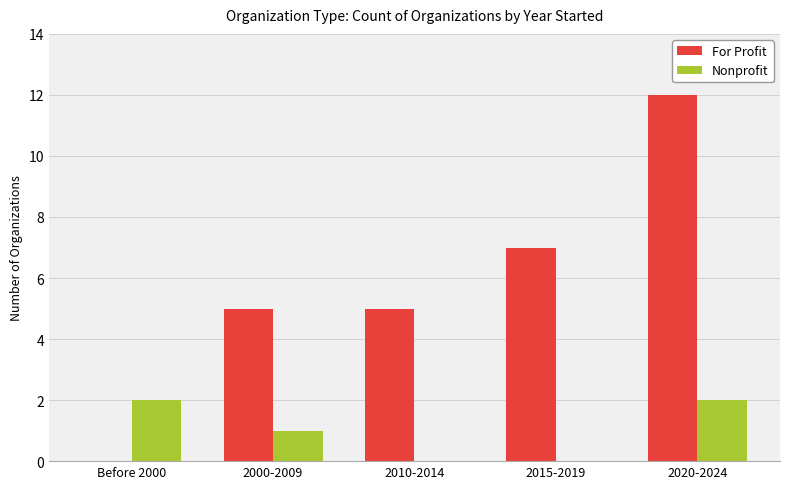

Are the bars horizontal?

No